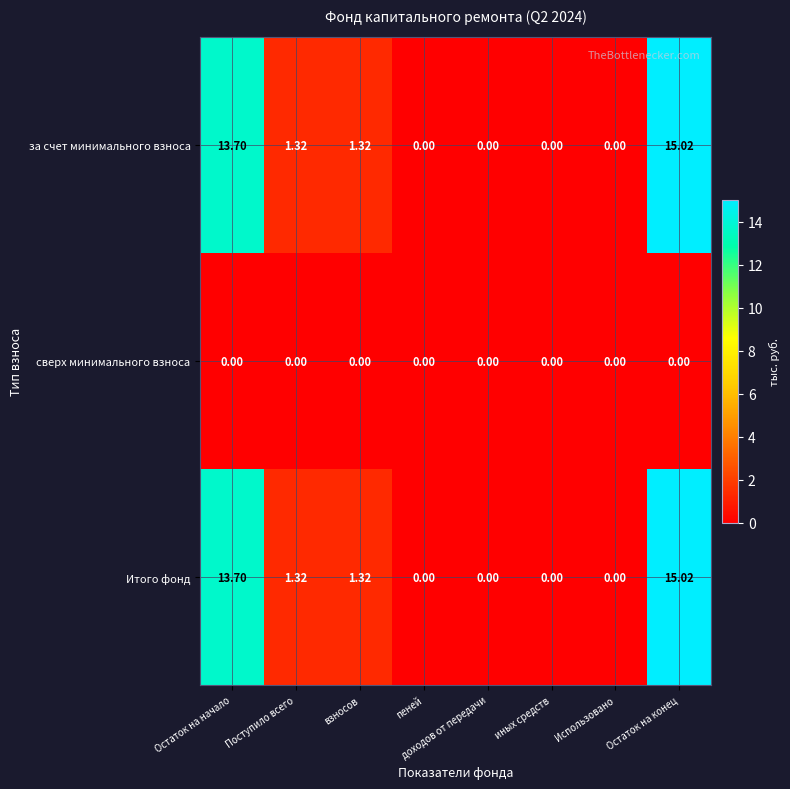

At which category is the sum across all series the highest?

Остаток на конец